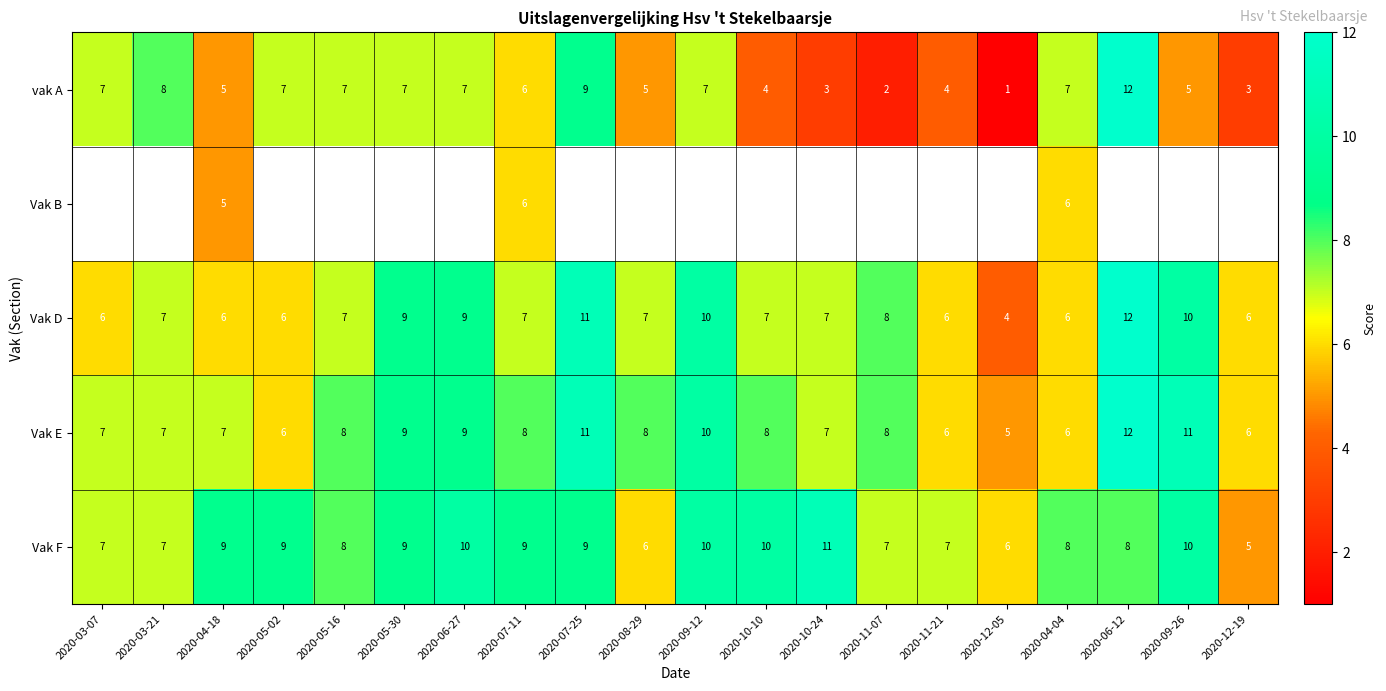

Between 2020-10-24 and 2020-03-21, which is larger?

2020-03-21